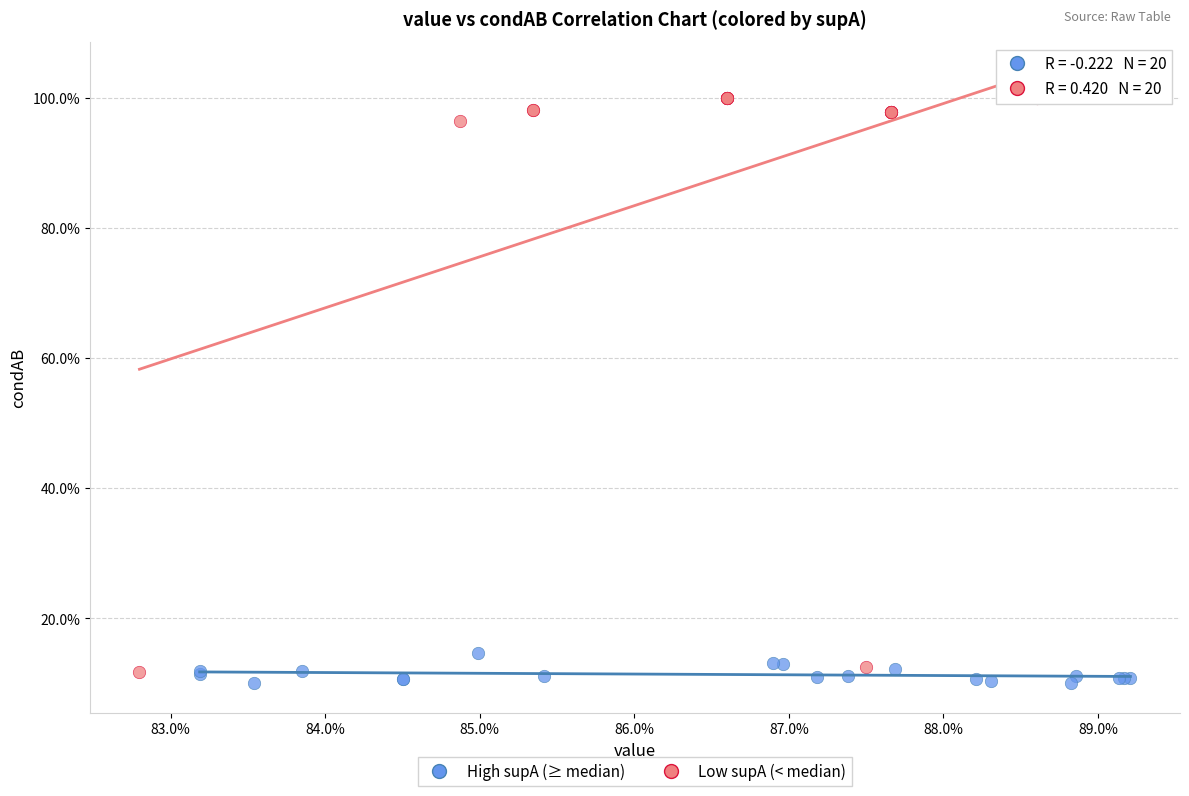

What are all the series names shown in the legend?

High supA (≥ median), Low supA (< median)